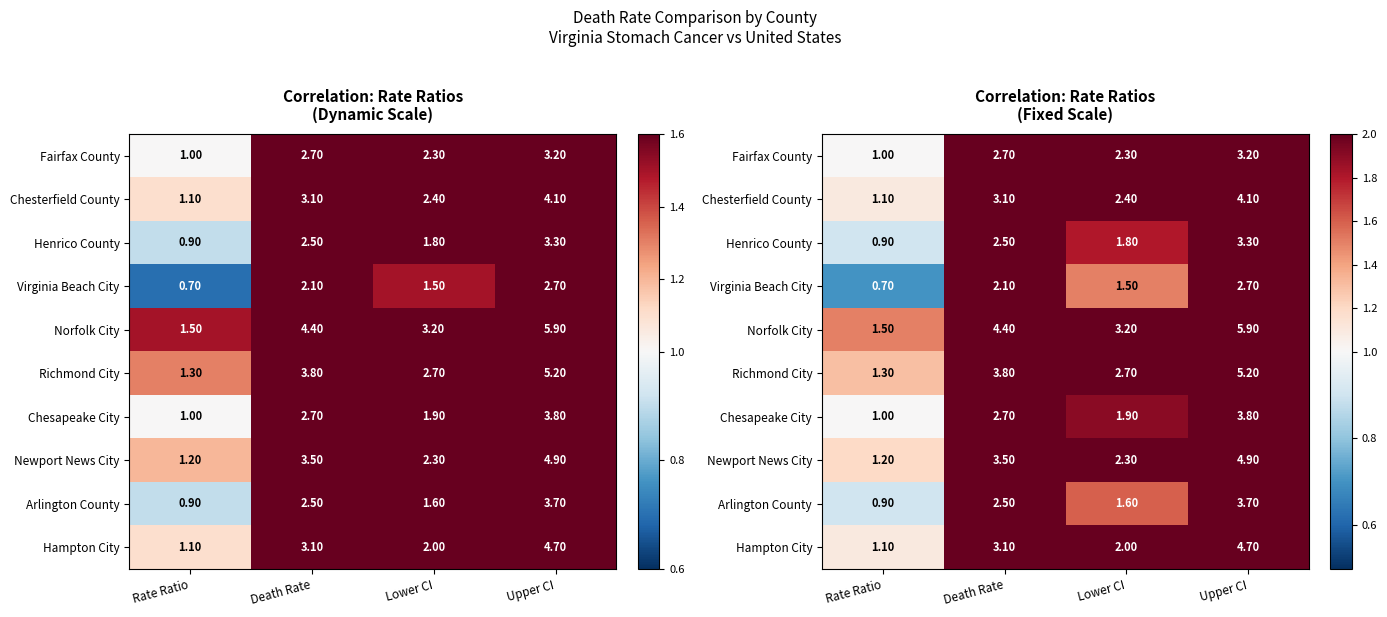

Which has a higher value, Upper CI or Rate Ratio?

Upper CI